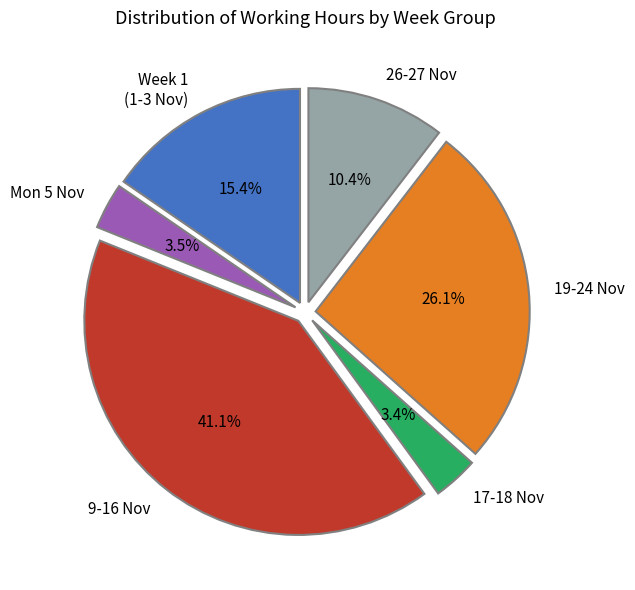

What percentage do 17-18 Nov and Week 1 (1-3 Nov) together represent?

18.8%